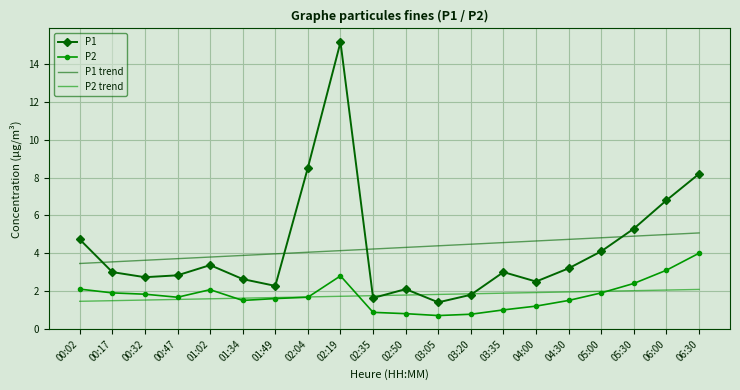

At 06:30, list the series in order from smallest to largest.

P2 trend, P2, P1 trend, P1